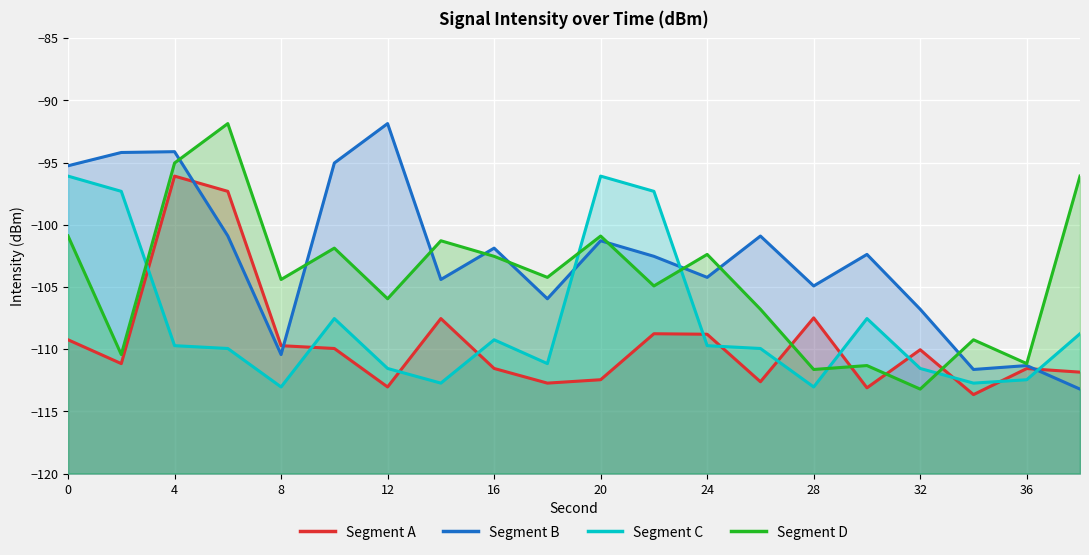

What is the sum of the Segment A values at 14 and 24?

-215.0